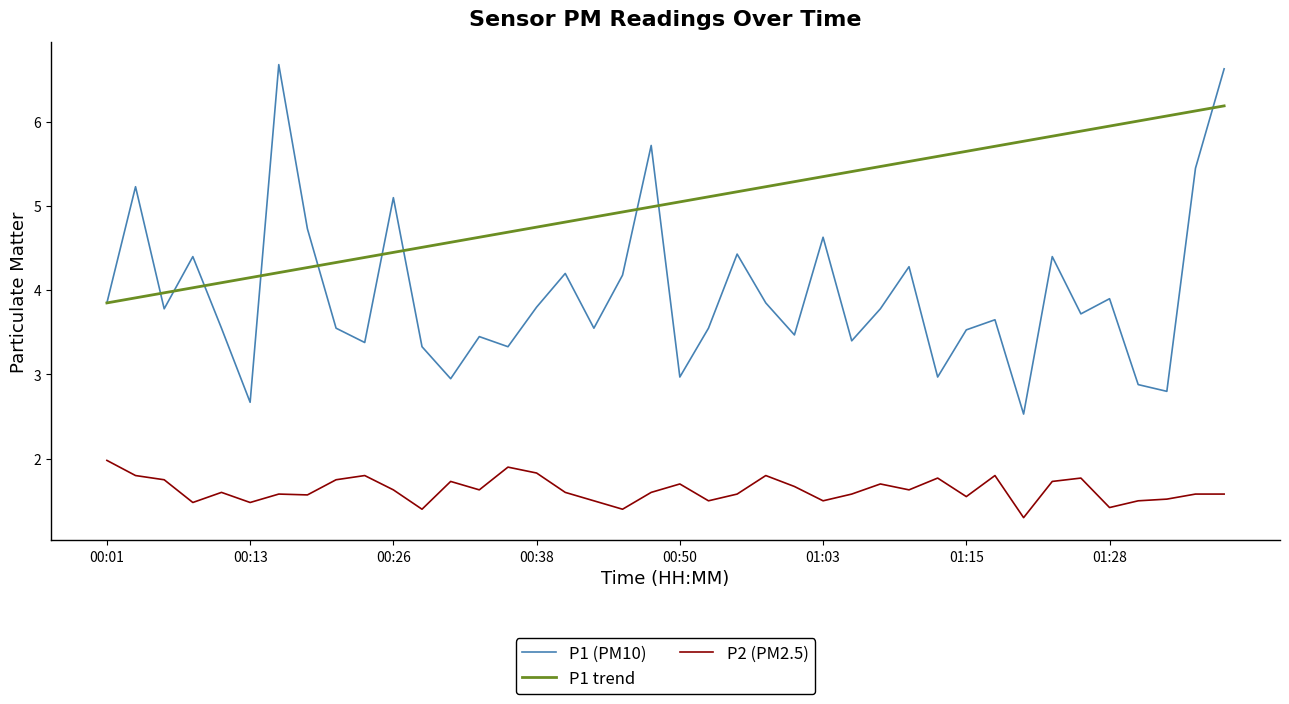

List the series in order of their peak value, lowest first.

P2 (PM2.5), P1 trend, P1 (PM10)